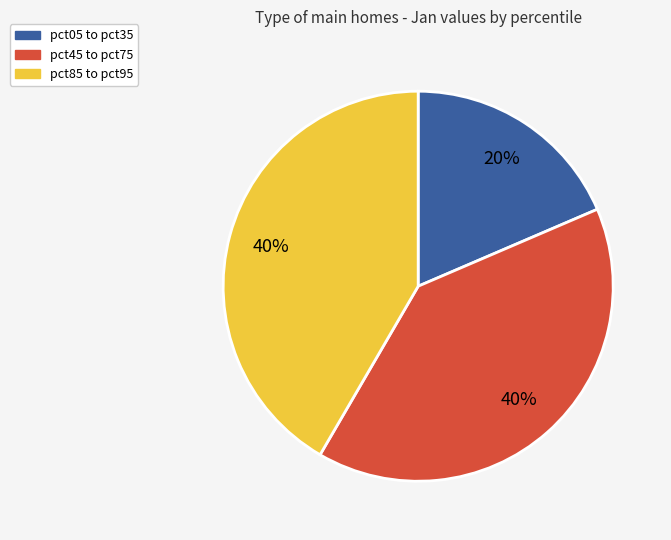

Which has a higher value, pct25 or pct75?

pct75